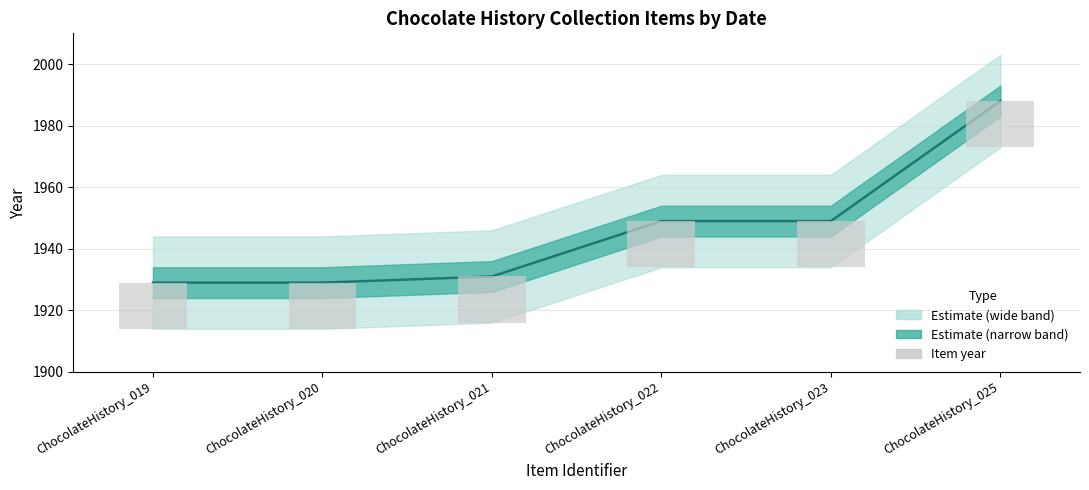

Does the chart contain stacked bars?

No